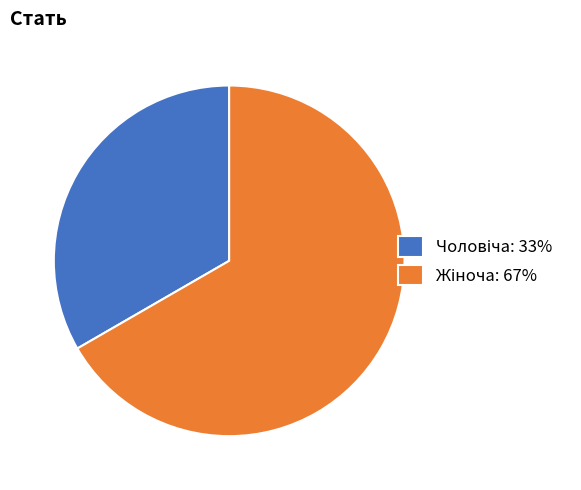

Does any single category account for the majority?

Yes